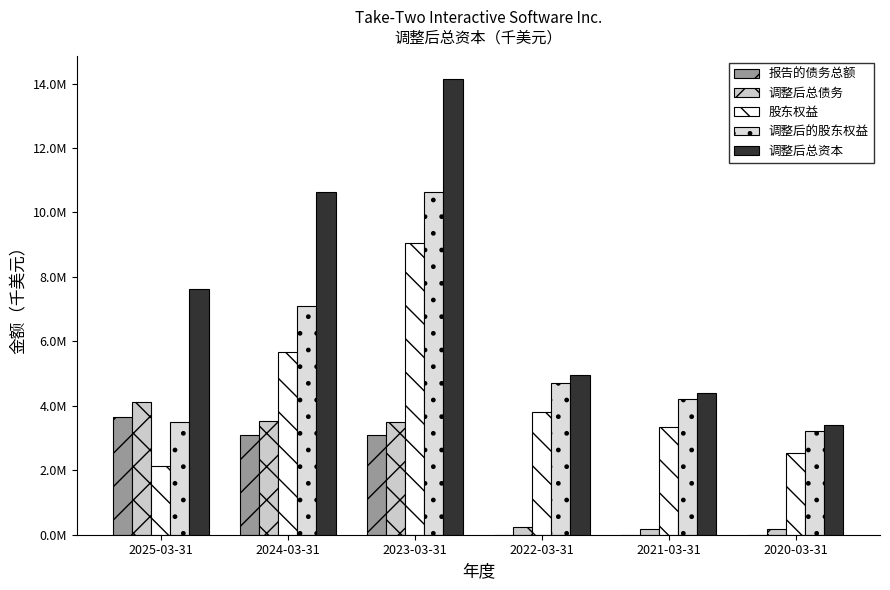

Are the bars grouped side by side (vs. stacked)?

Yes